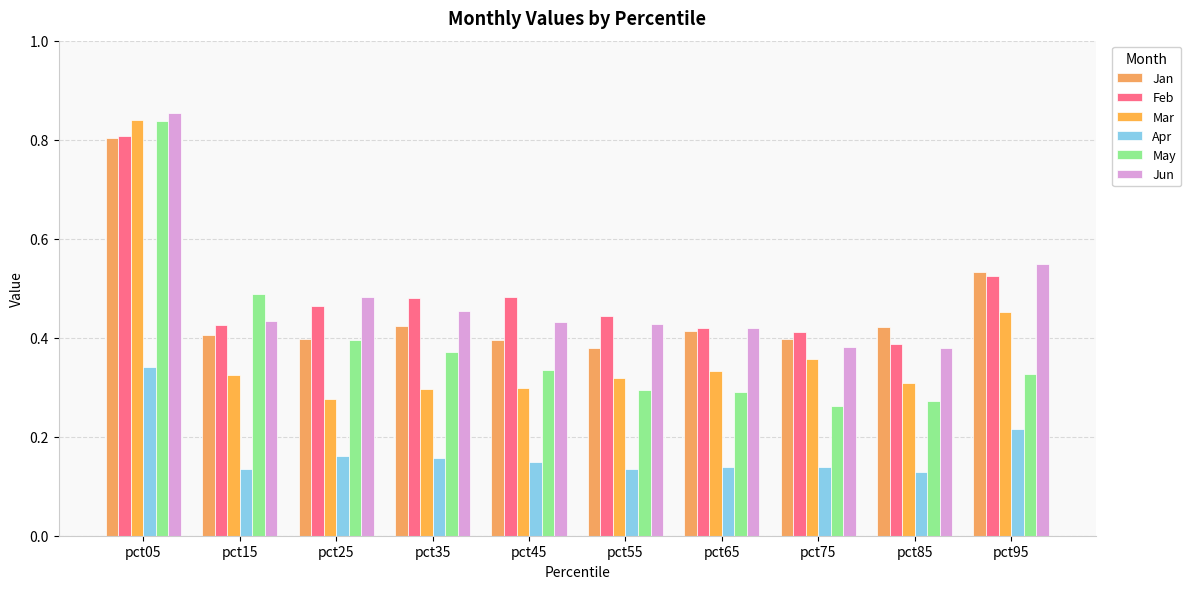

How many distinct data groups are displayed?

6